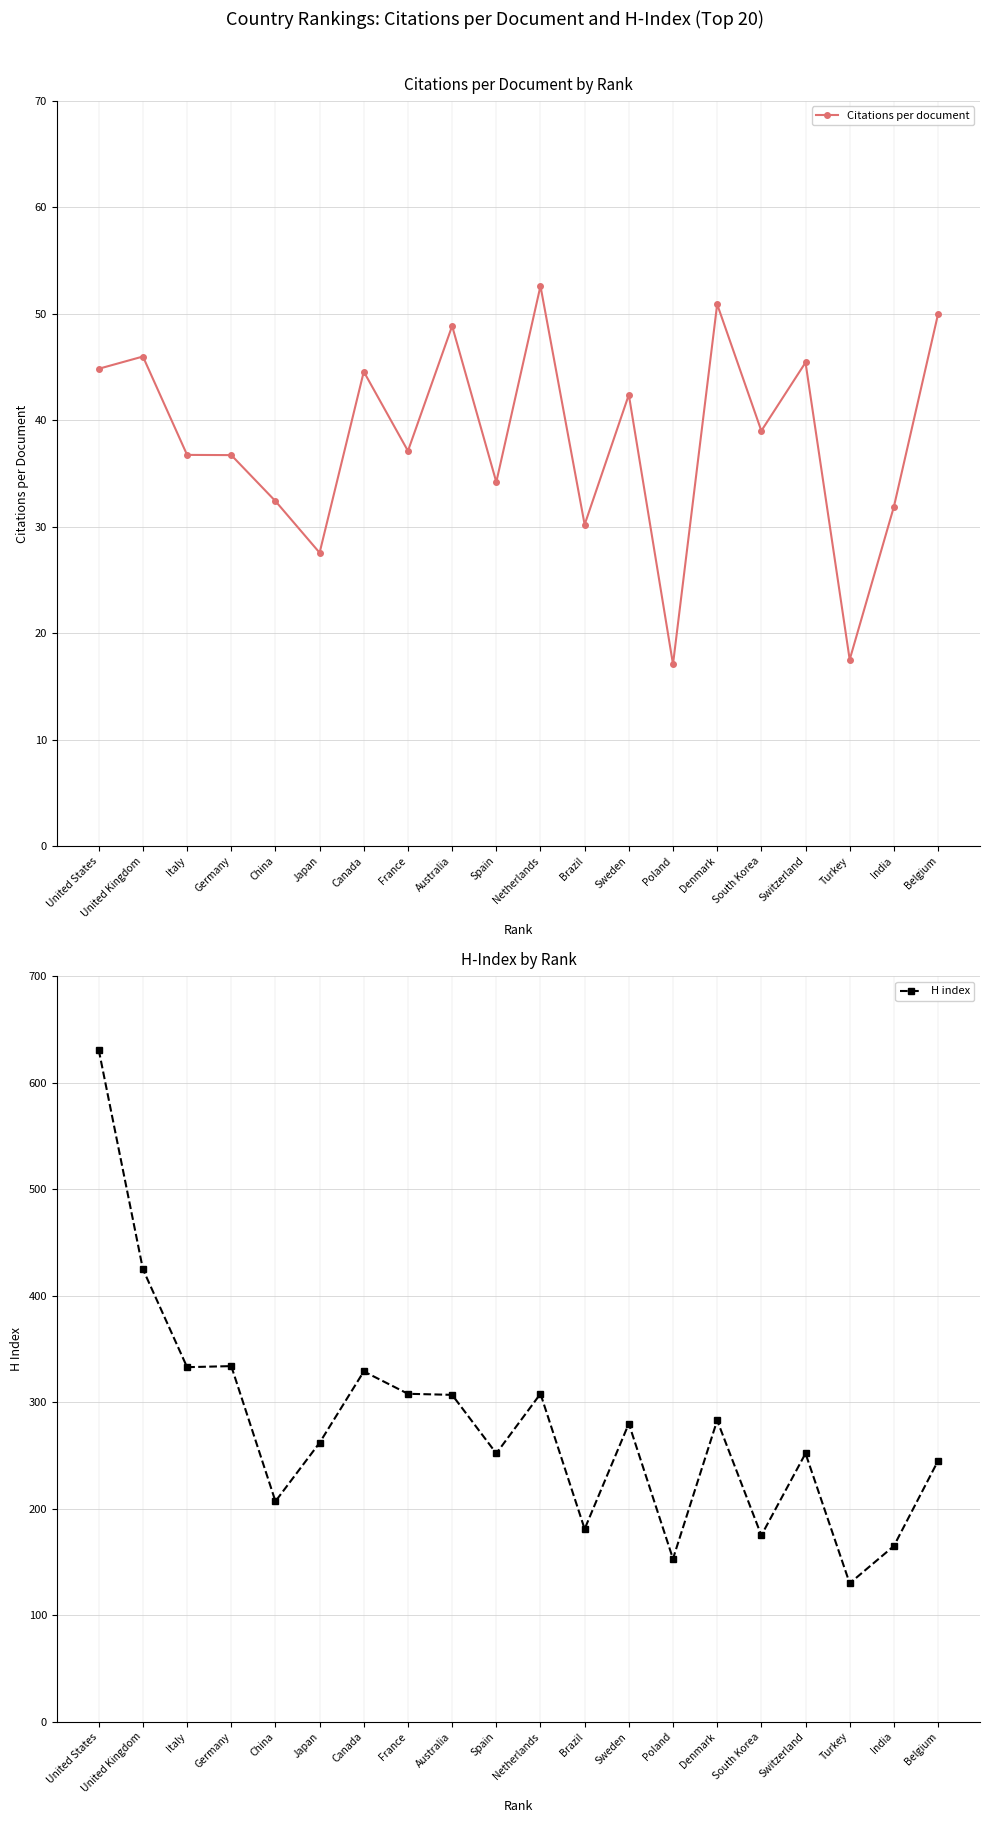

What is the sum of all H index values?

5560